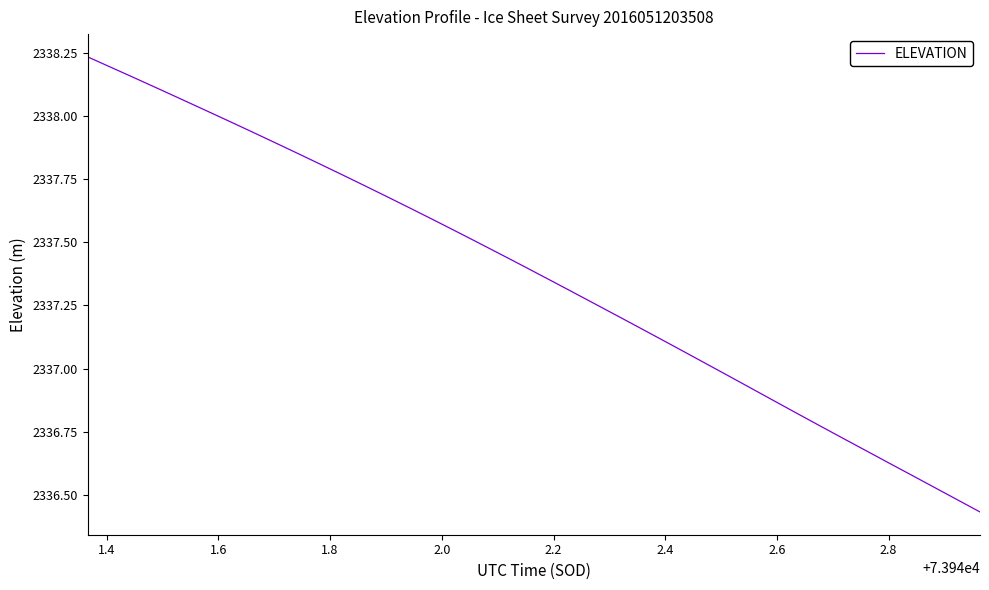

What is the difference between the maximum and minimum values?

1.8